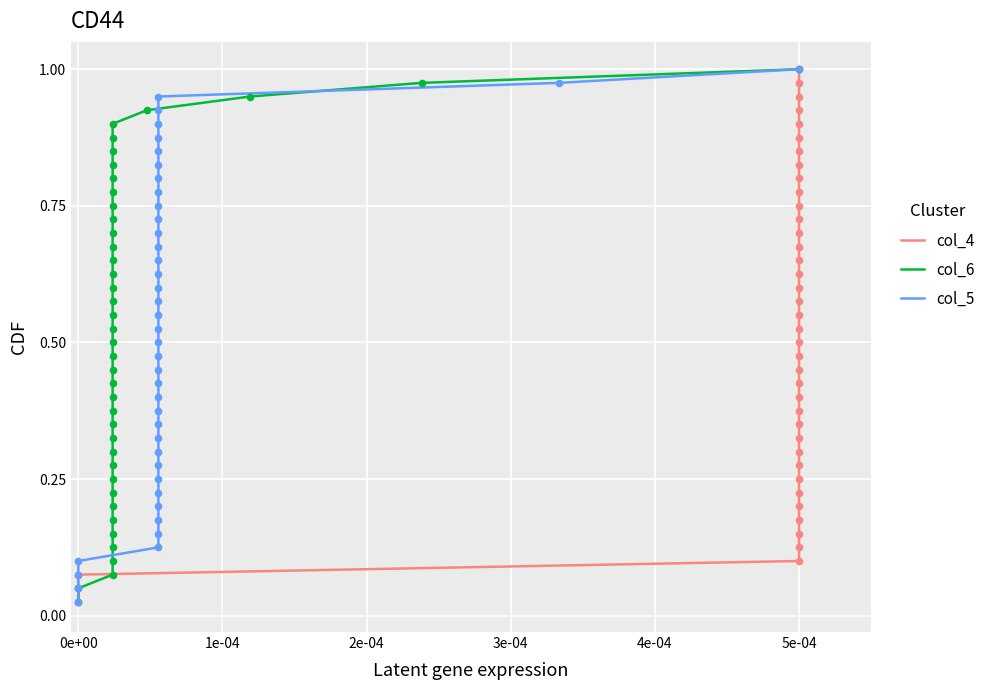

What are all the series names shown in the legend?

col_4, col_6, col_5